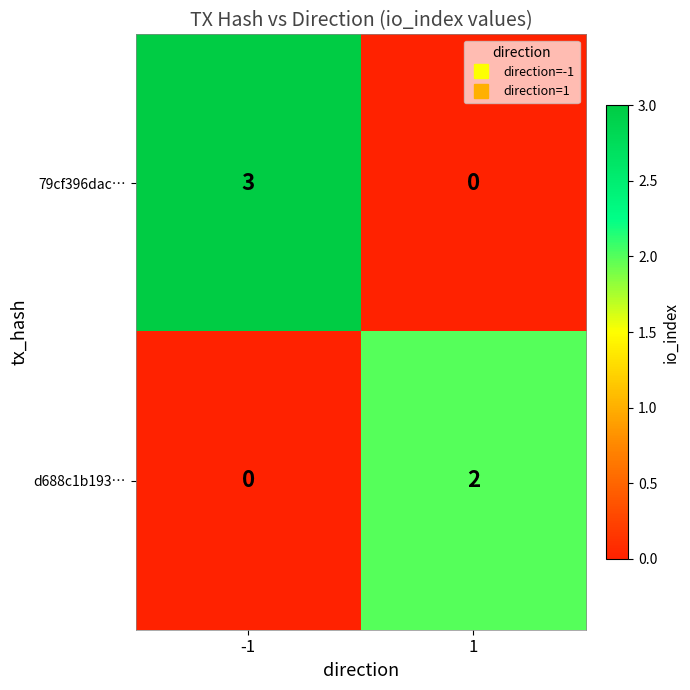

How many distinct data groups are displayed?

2